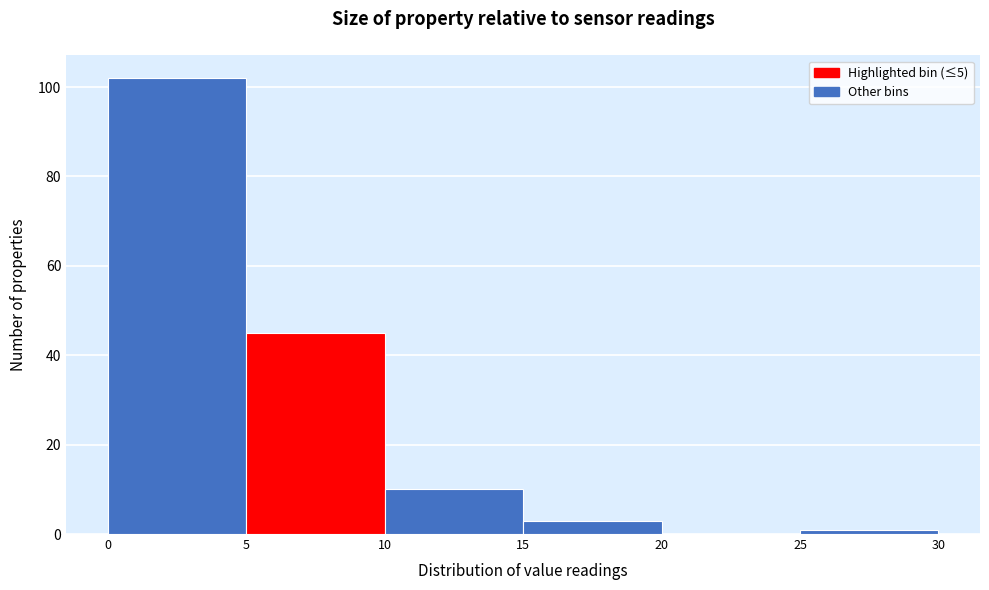

Which range on the x-axis has the tallest bar?

0 to 5